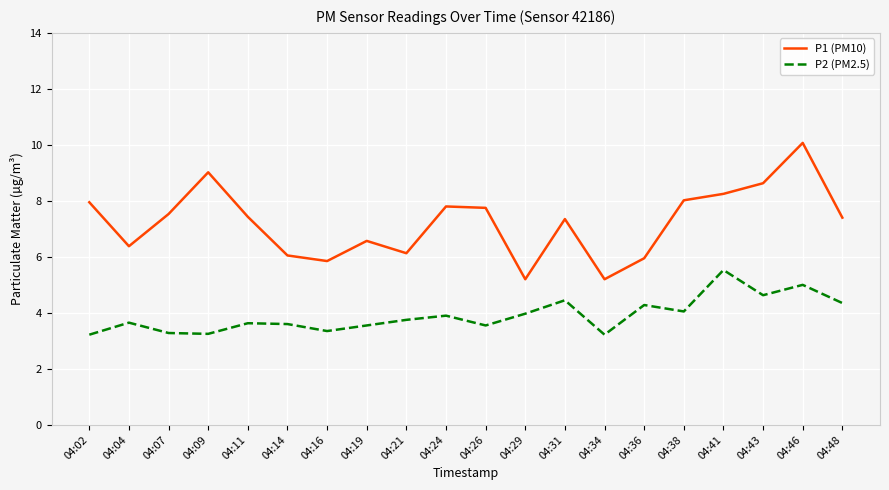

What is the difference between the highest and lowest values at 04:29?

1.2